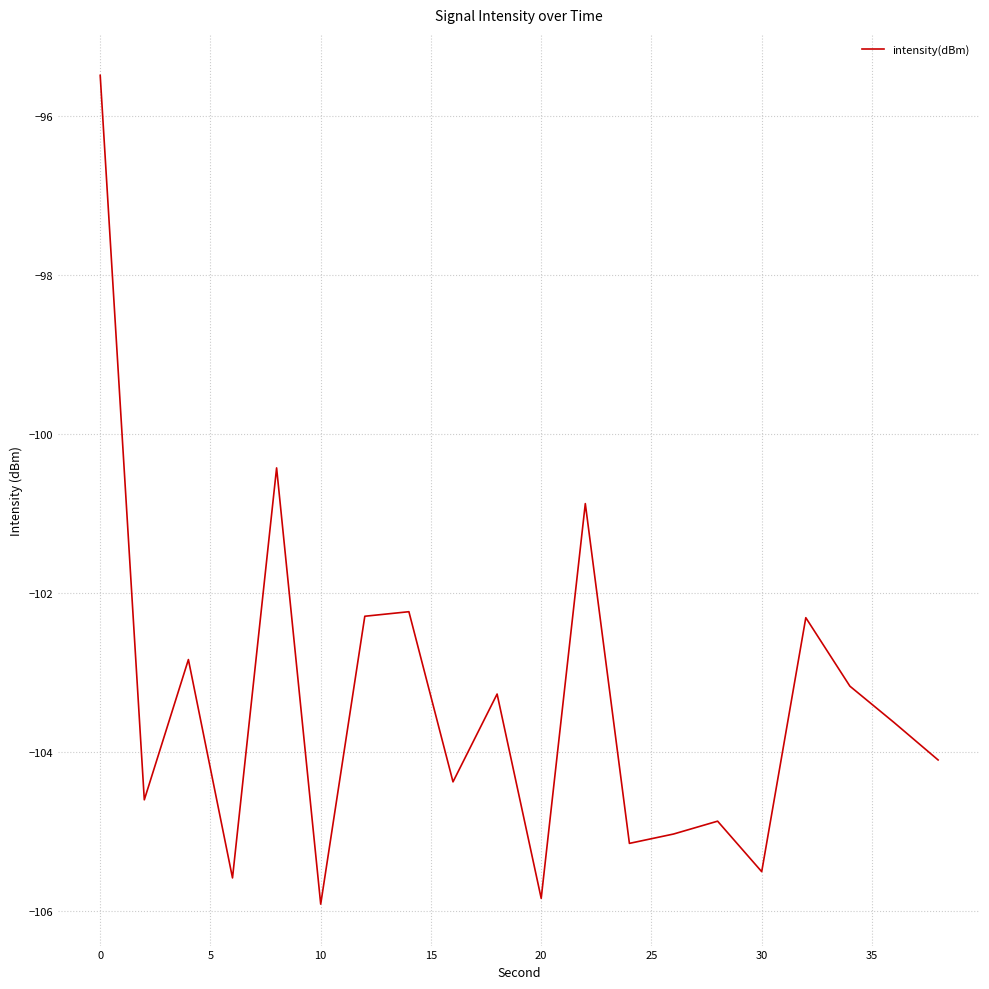

What is the greatest value displayed?

-95.5